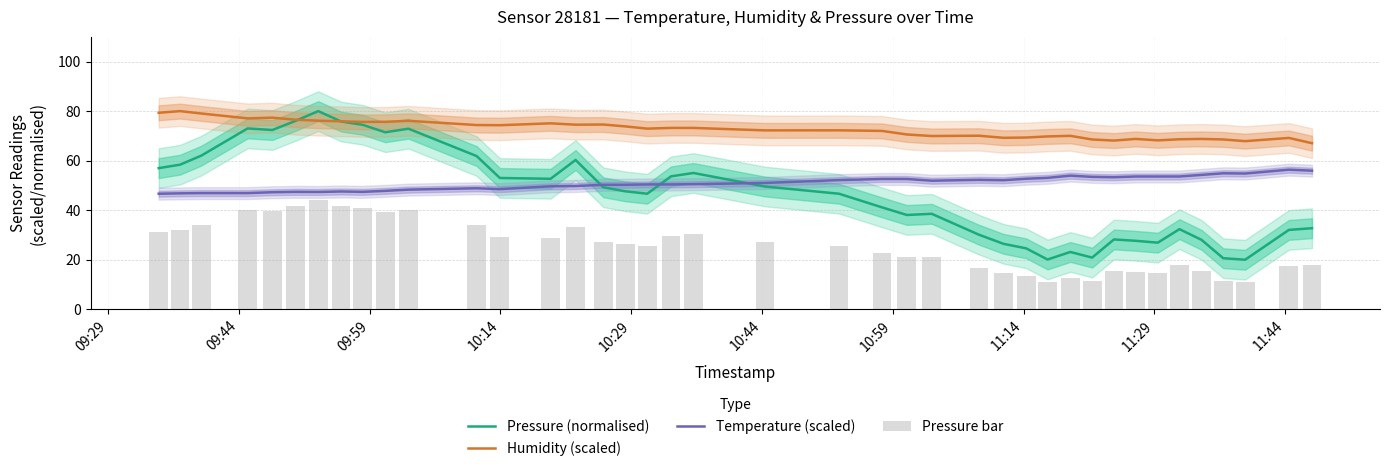

How many data points in Temperature (scaled) are less than 51?

20